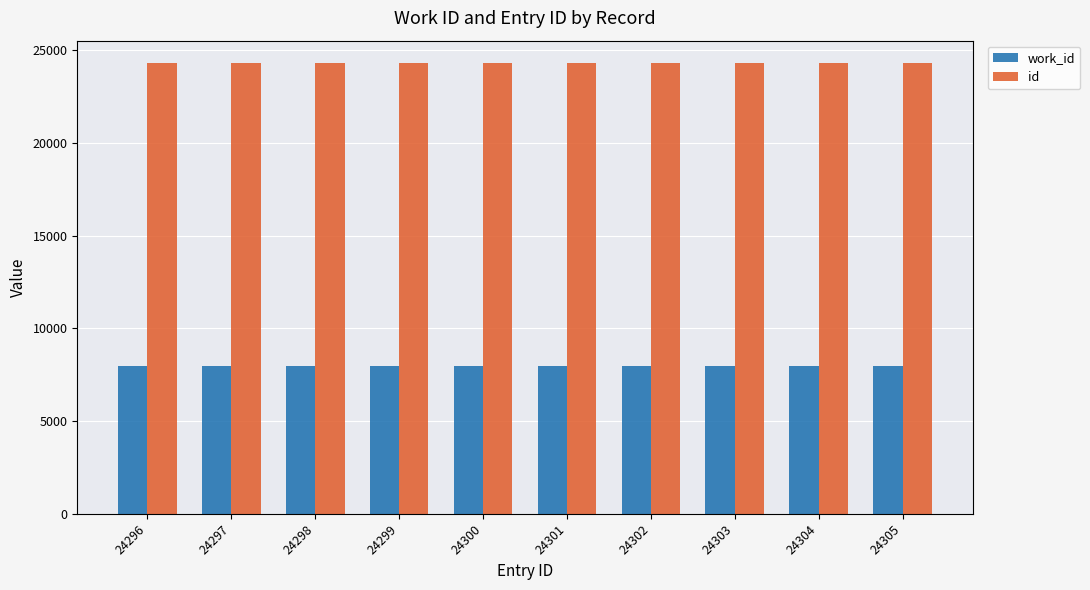

The work_id series shows 2515 at 24302. True or false?

False